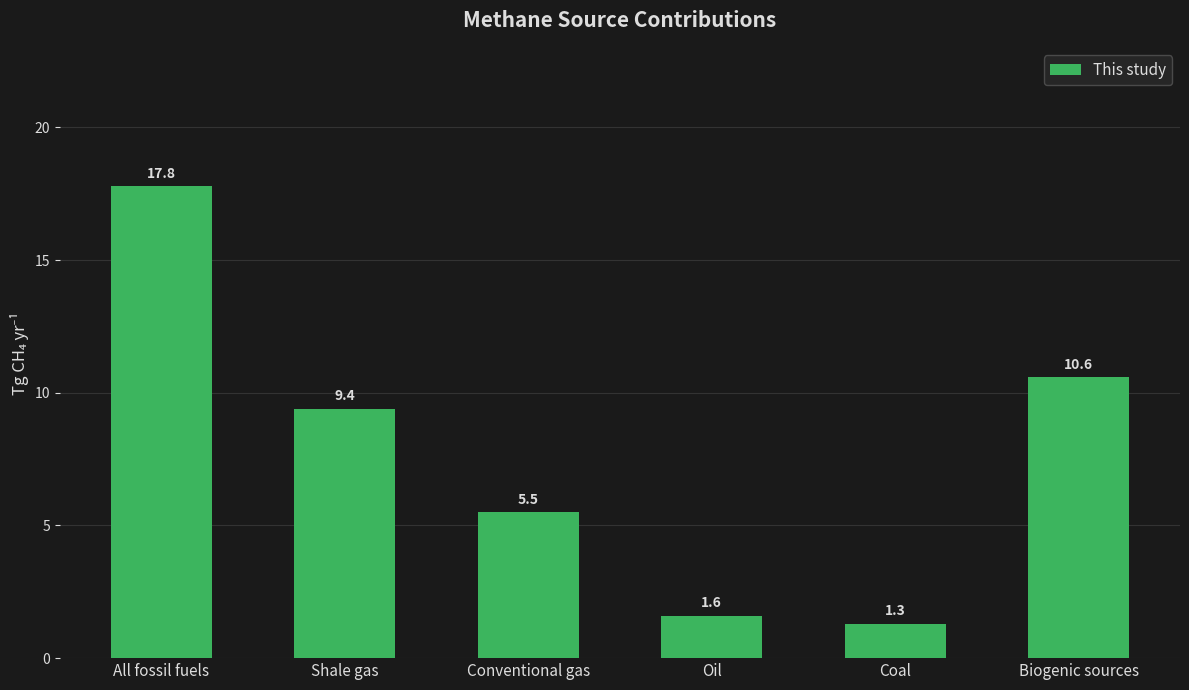

At which label is the value closest to 9?

Shale gas